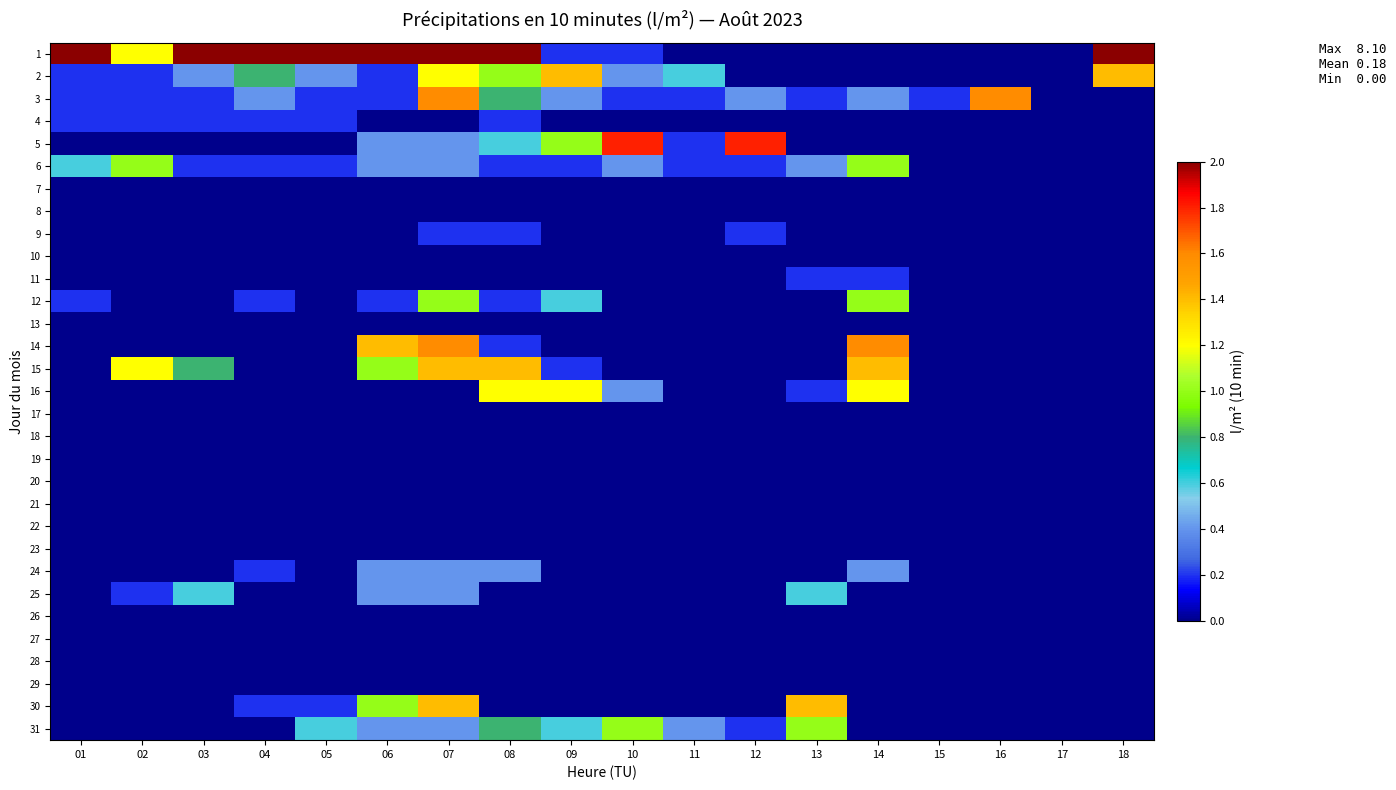

Rank the series by their maximum value, from lowest to highest.

7, 8, 10, 13, 17, 18, 19, 20, 21, 22, 23, 26, 27, 28, 29, 4, 9, 11, 24, 25, 6, 12, 31, 16, 2, 15, 30, 3, 14, 5, 1